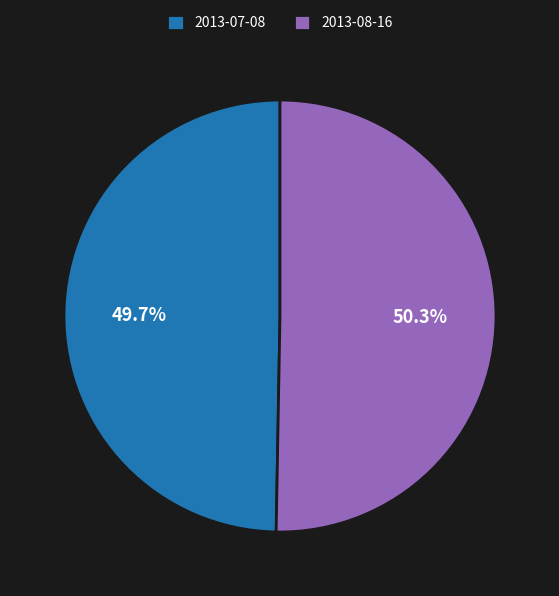

Between 2013-07-08 and 2013-08-16, which is larger?

2013-08-16